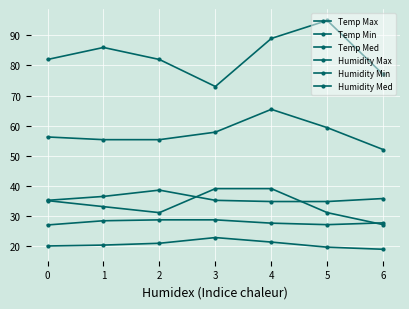

Which series has the largest total across all categories?

Humidity Max